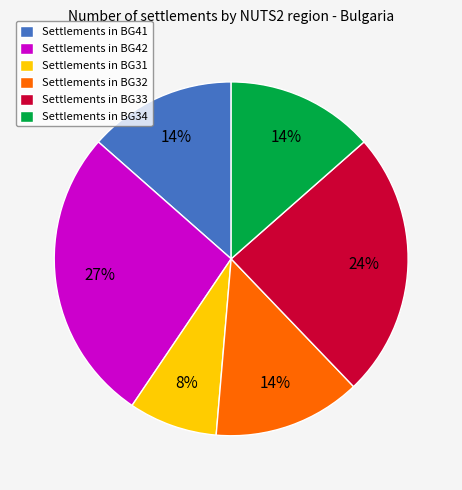

Is the sum of Settlements in BG33 and Settlements in BG34 greater than half?

No